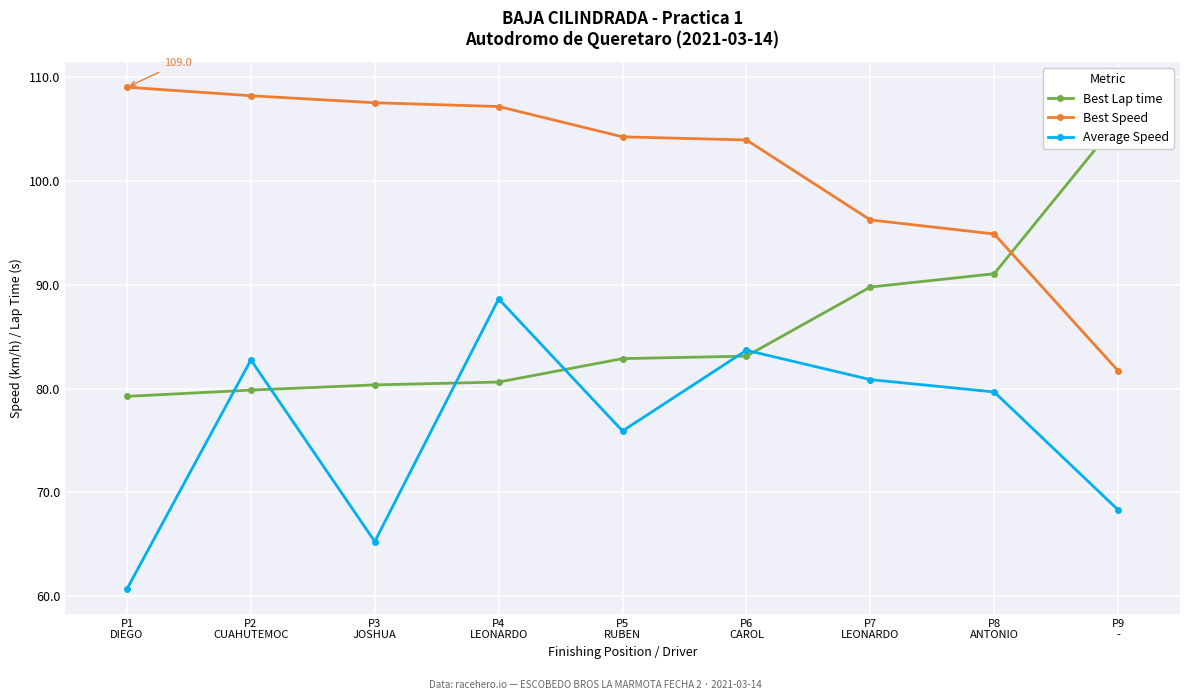

What is the lowest value of the Best Speed series?

81.7